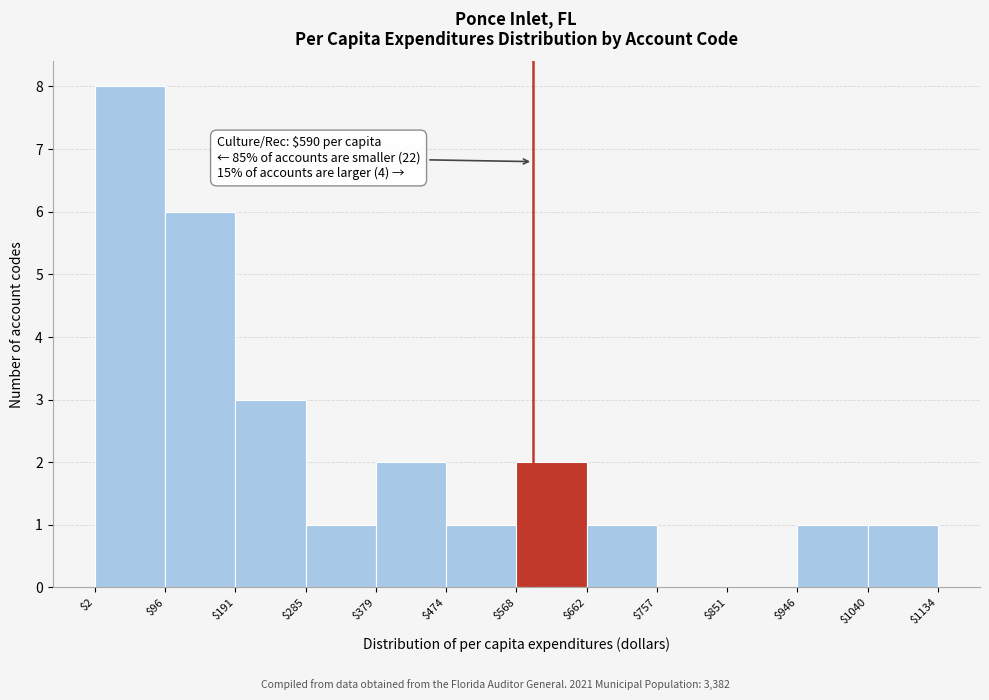

Over which range of the x-axis is the bar tallest?

$2 to $96